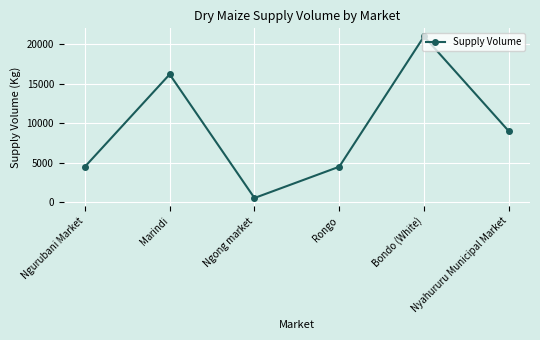

What is the average value?

9290